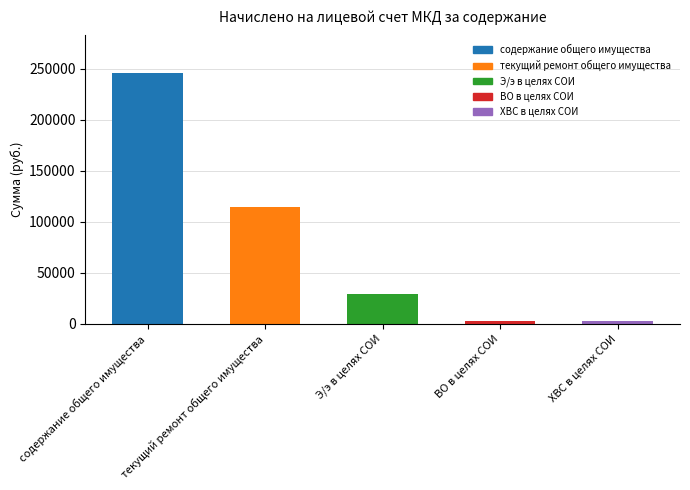

What is the difference between the second highest and minimum values?

112507.1